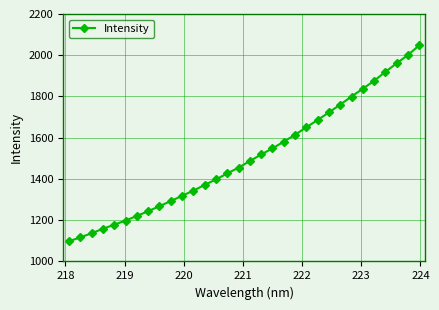

What is the greatest value displayed?

2048.2